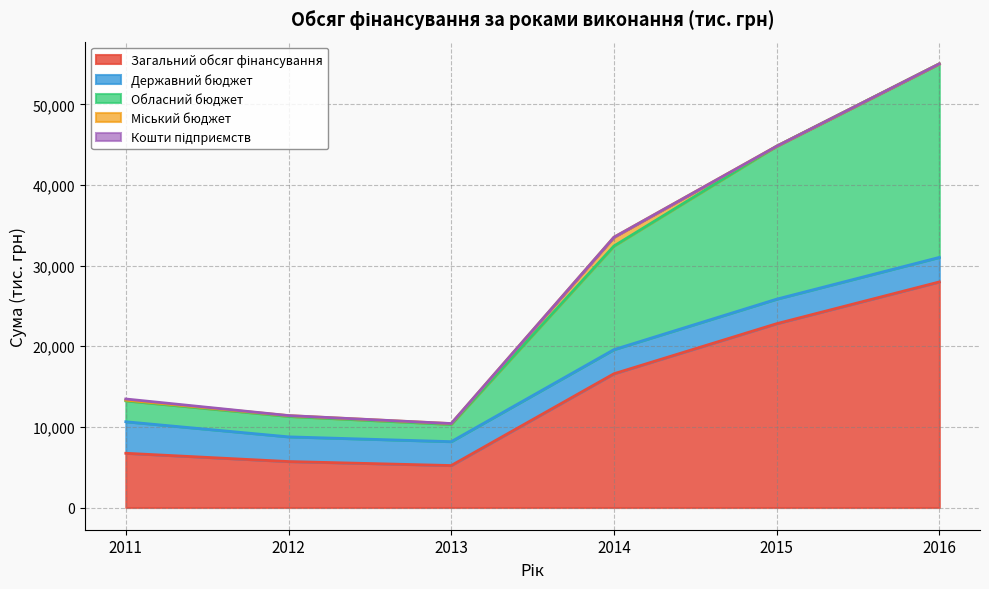

Which series has the largest total across all categories?

Загальний обсяг фінансування